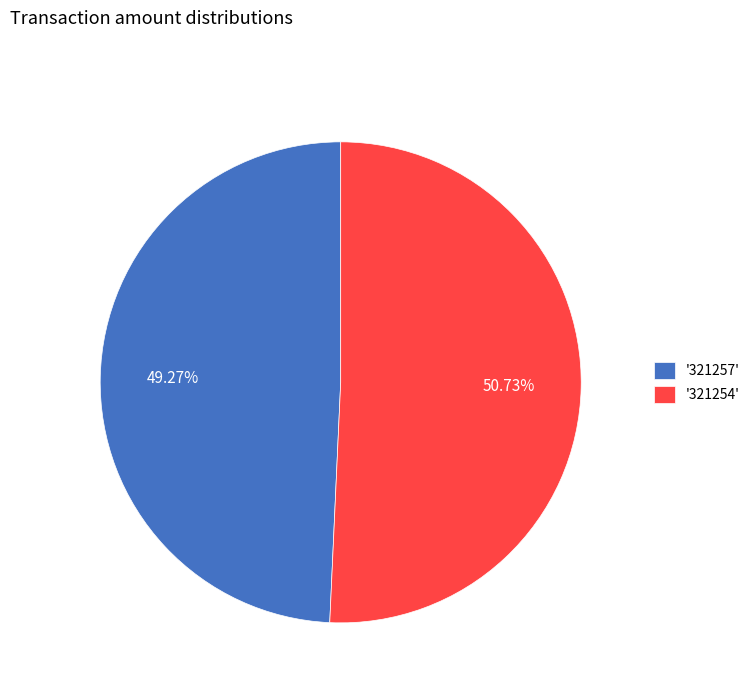

Does any single category account for the majority?

Yes